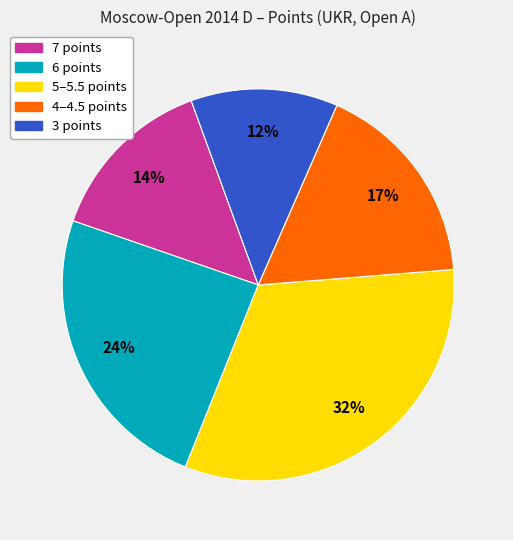

To the nearest percent, what is the average slice percentage?

20%